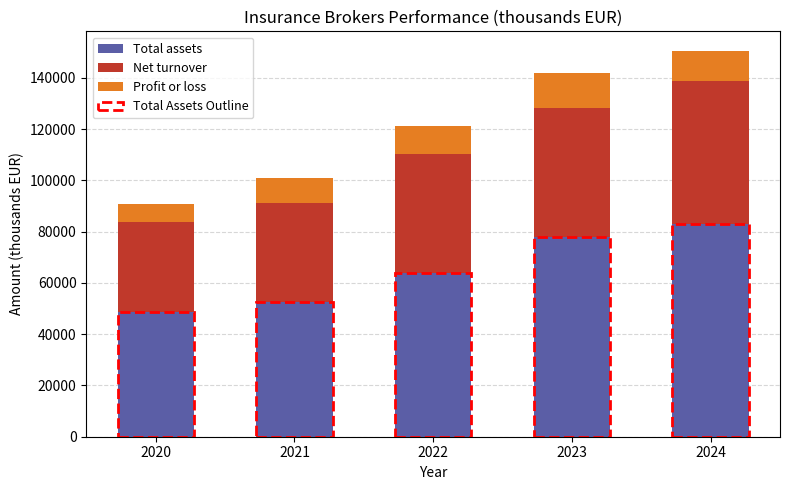

List the labels in order of Total assets value, largest first.

2024, 2023, 2022, 2021, 2020